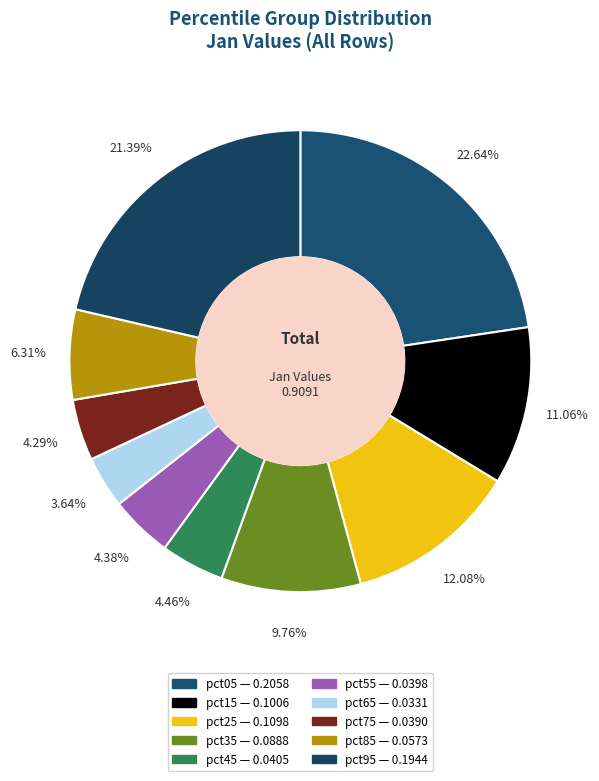

Does pct45 represent more than half of the total?

No